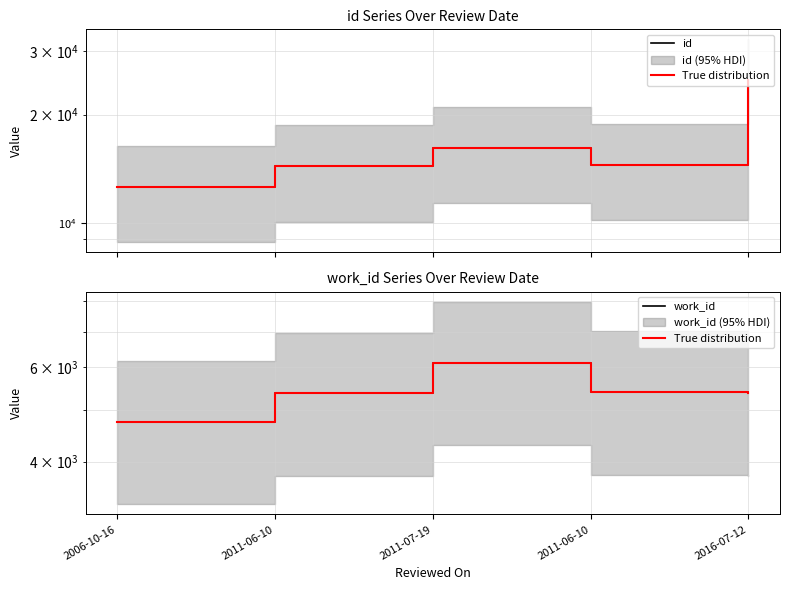

What is the total value across all series at 2006-10-16?

22105